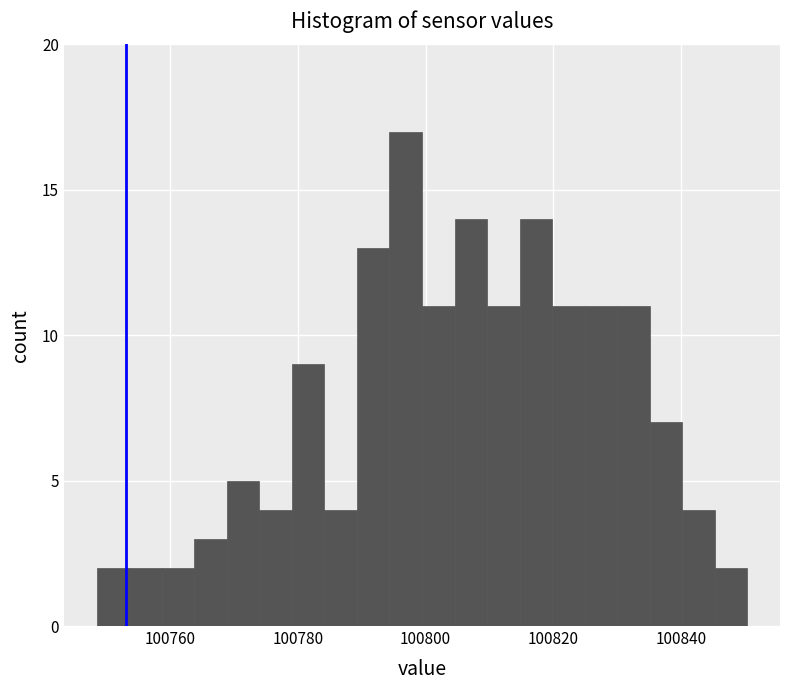

Read against the x-axis, roughly where is the centre of the tallest bar?

100796